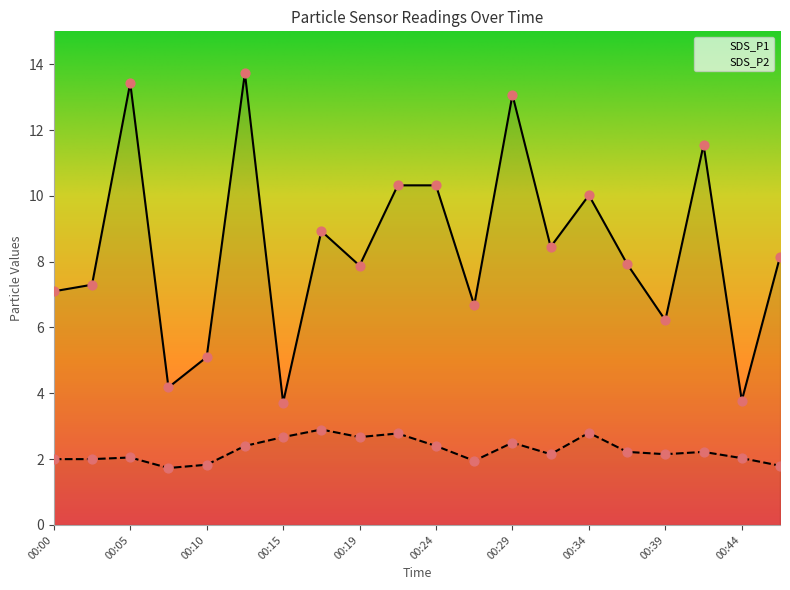

What are all the series names shown in the legend?

SDS_P1, SDS_P2